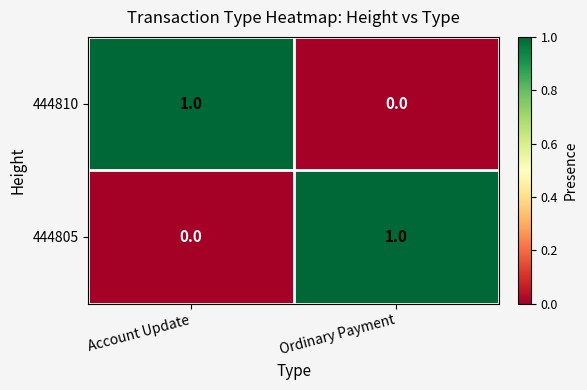

The 444810 series shows 1 at Account Update. True or false?

True